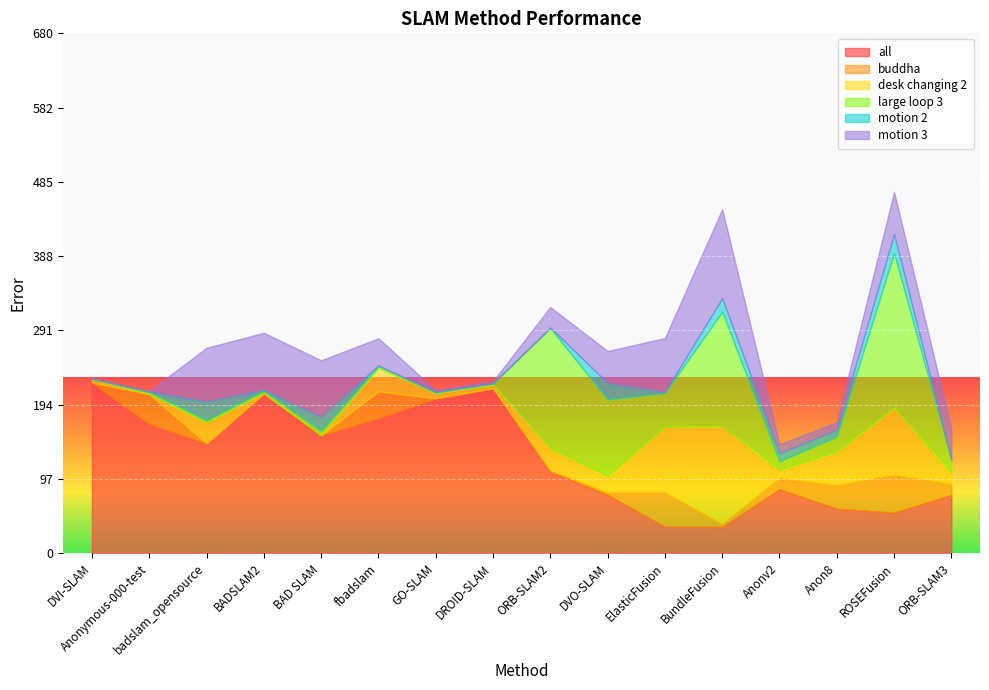

Is the value of buddha at Anonv2 greater than the value of motion 3 at ROSEFusion?

No